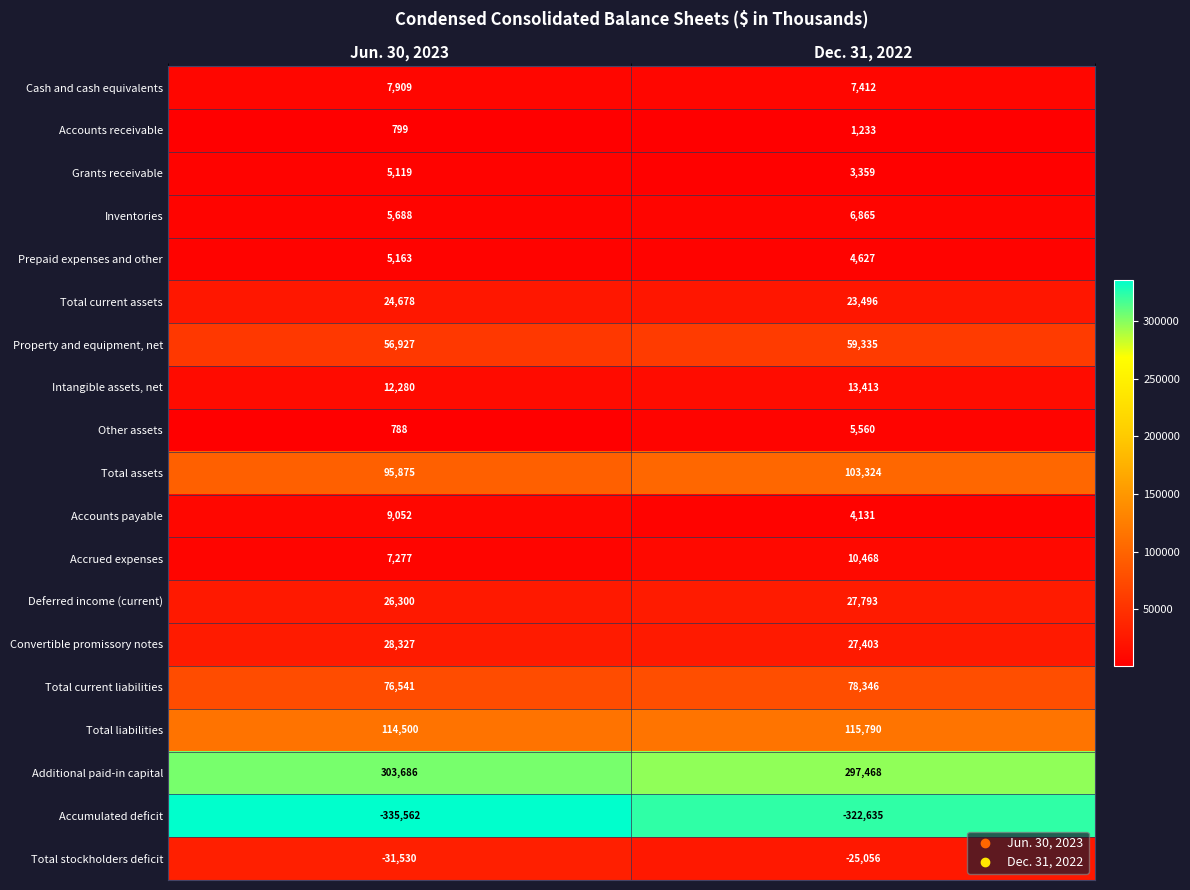

What is the minimum value shown in the chart?

-335562